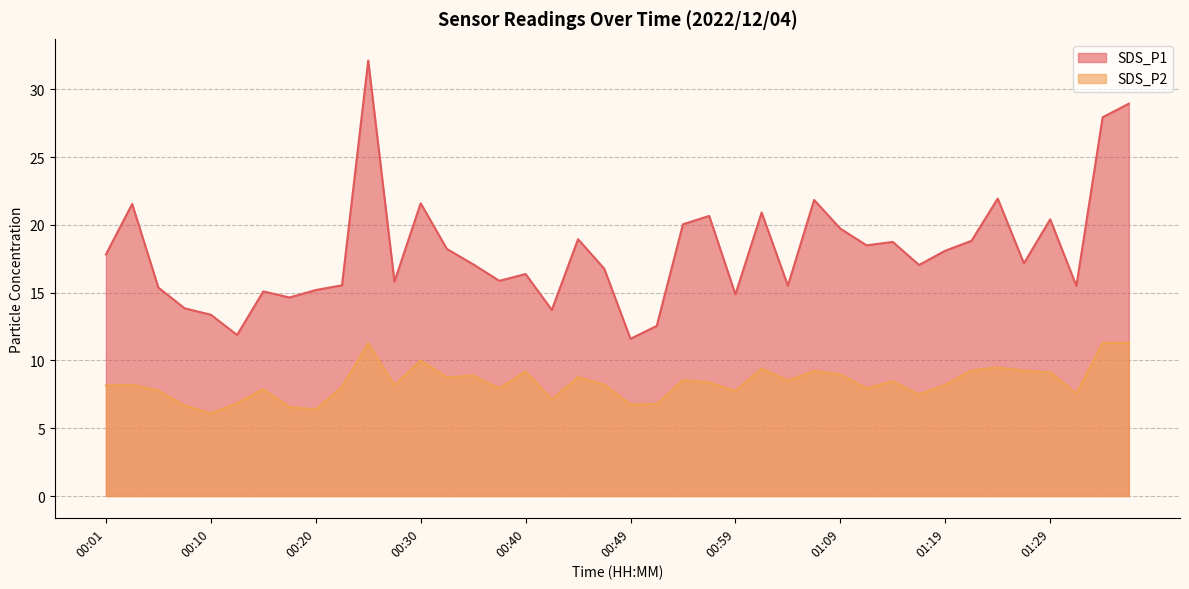

What is the difference between the SDS_P2 values at 00:52 and 01:29?

2.3